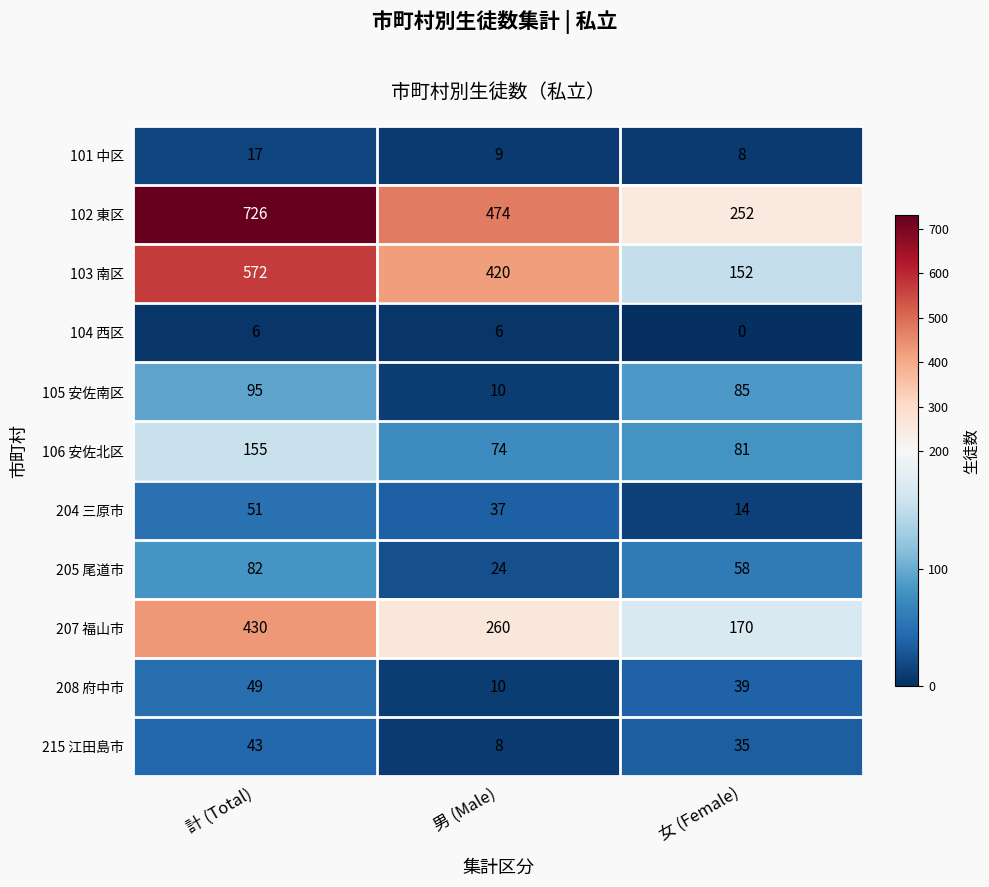

What is the average value of the 105 安佐南区 series?

63